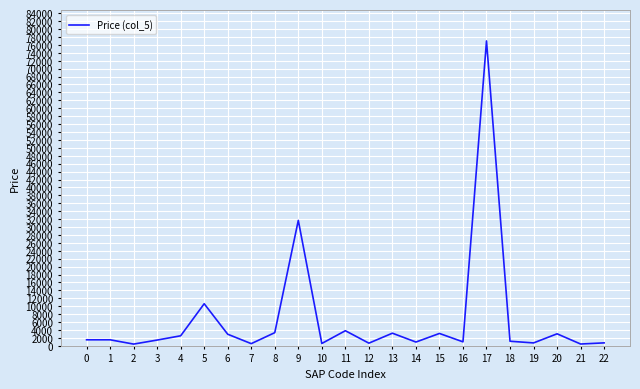

What is the greatest value displayed?

77000